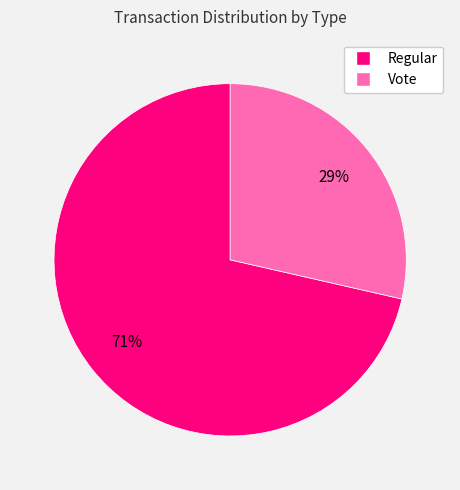

Which slice represents more than half of the pie?

Regular